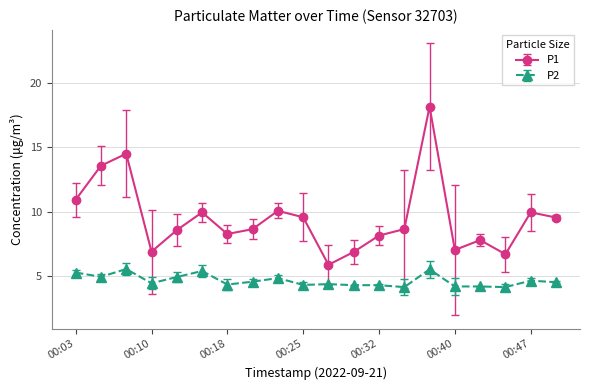

True or false: P1 and P2 intersect in this chart.

False